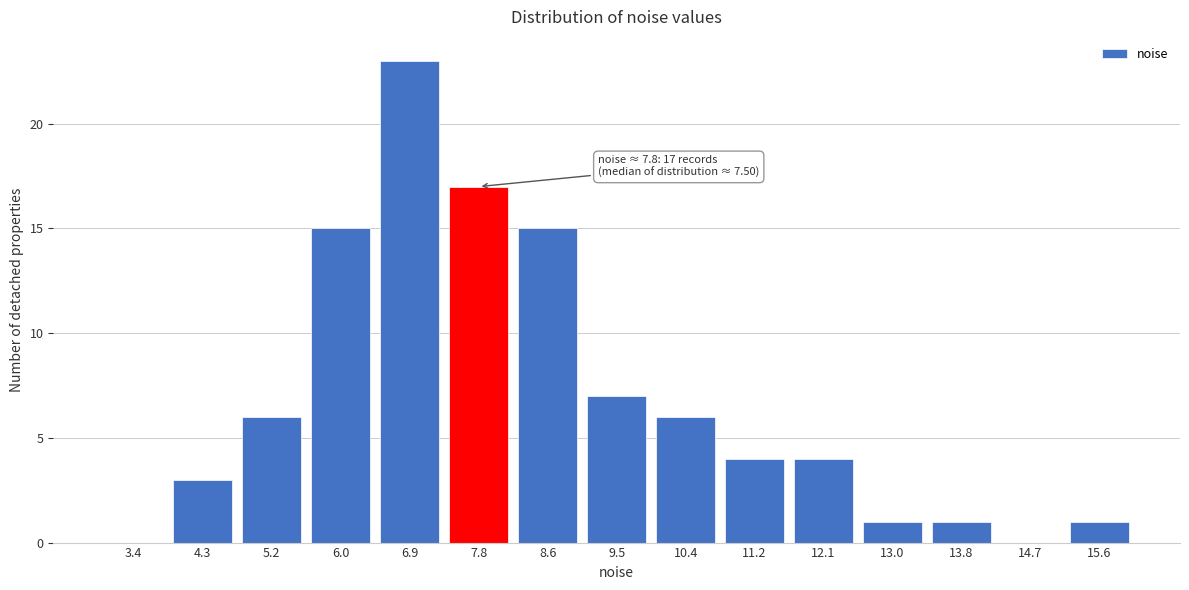

Which range on the x-axis has the tallest bar?

6.5 to 7.3